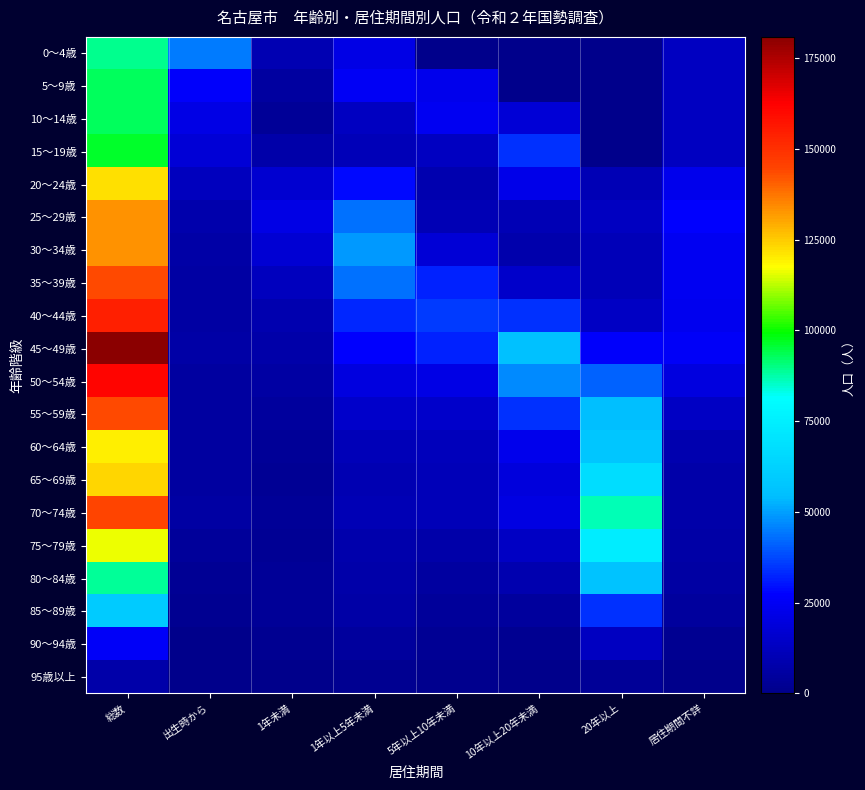

At how many categories does at least one series exceed 95618?

1